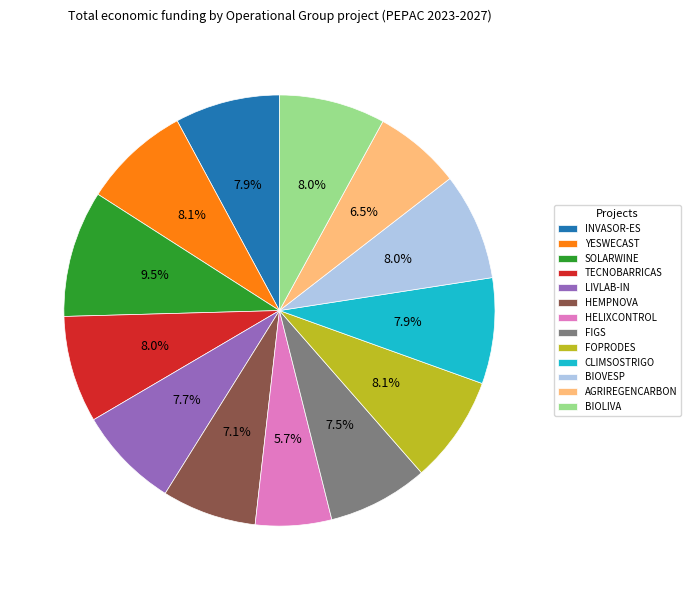

Between TECNOBARRICAS and HEMPNOVA, which is larger?

TECNOBARRICAS